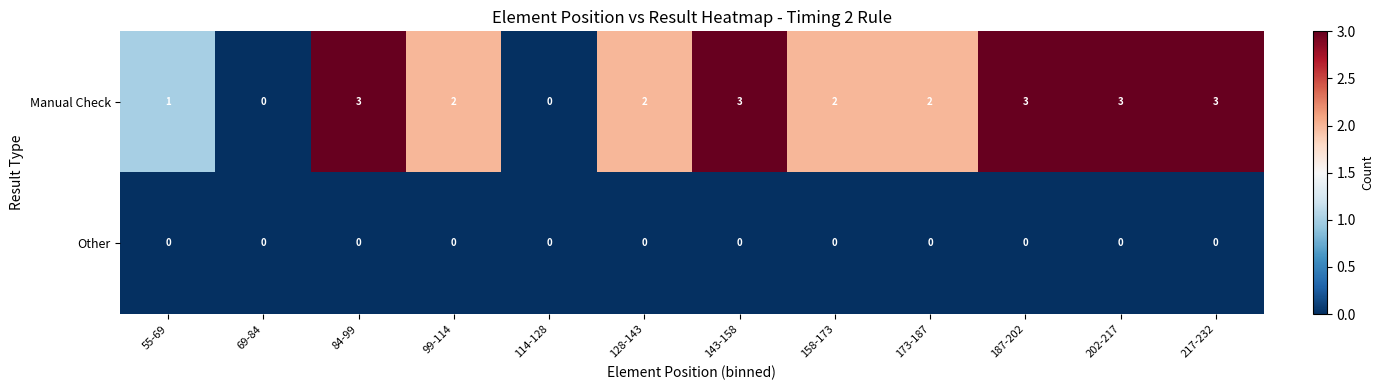

At which label does Manual Check first exceed 2?

84-99